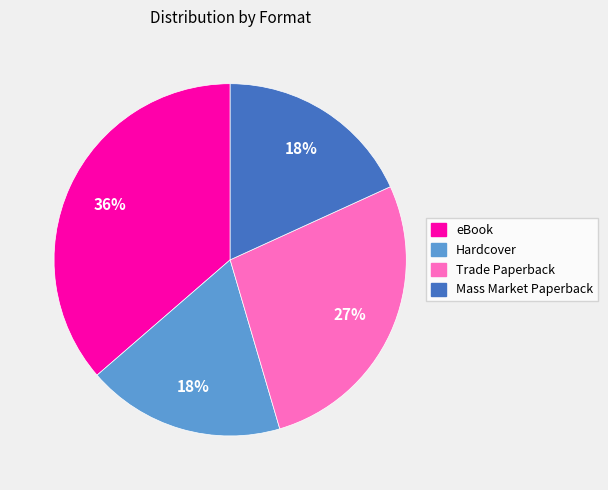

Is it true that eBook is 36% of the pie?

True